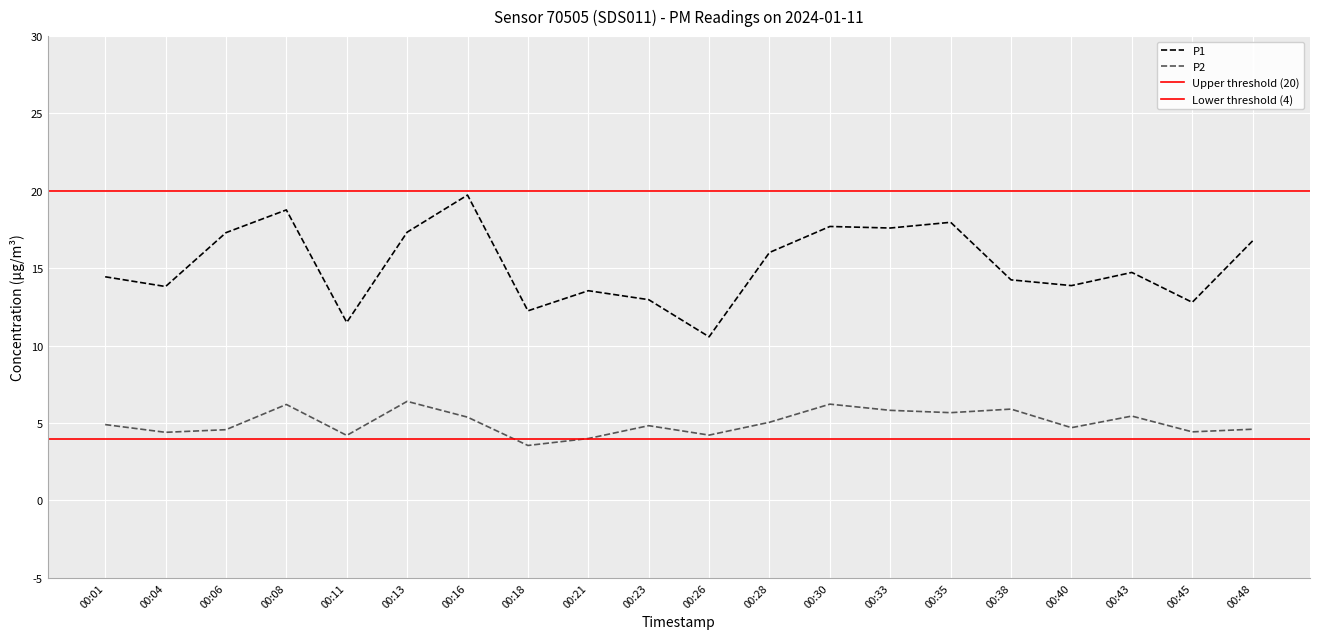

The value of P2 at 00:35 is 9.2. True or false?

False